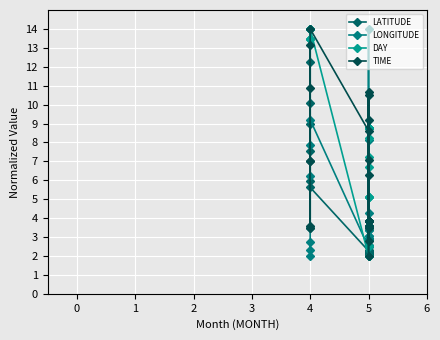

True or false: TIME and DAY cross at least once.

True